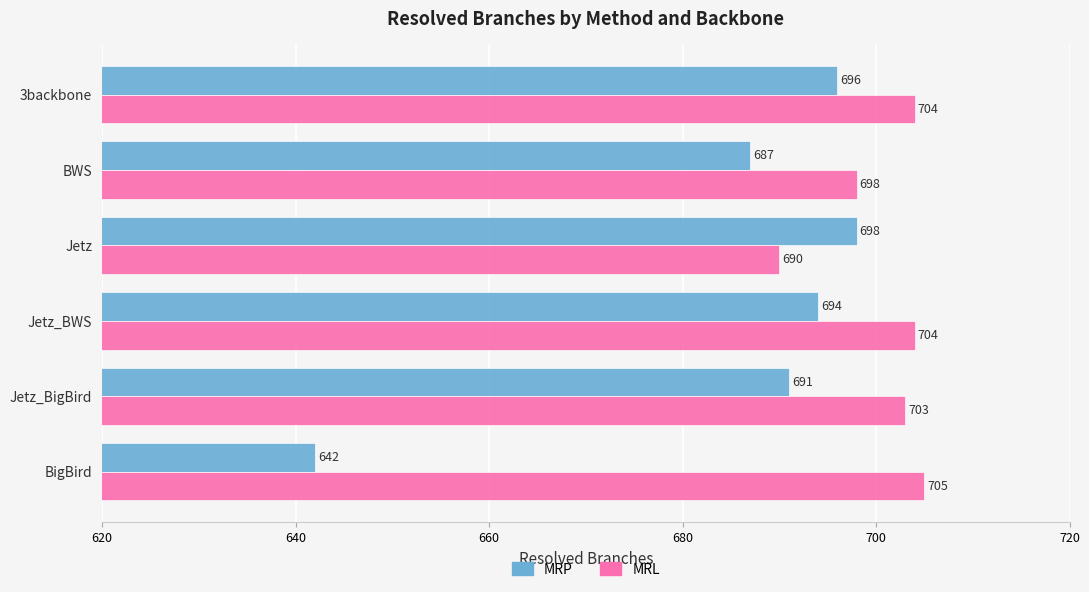

List the series in order of their peak value, lowest first.

MRP, MRL